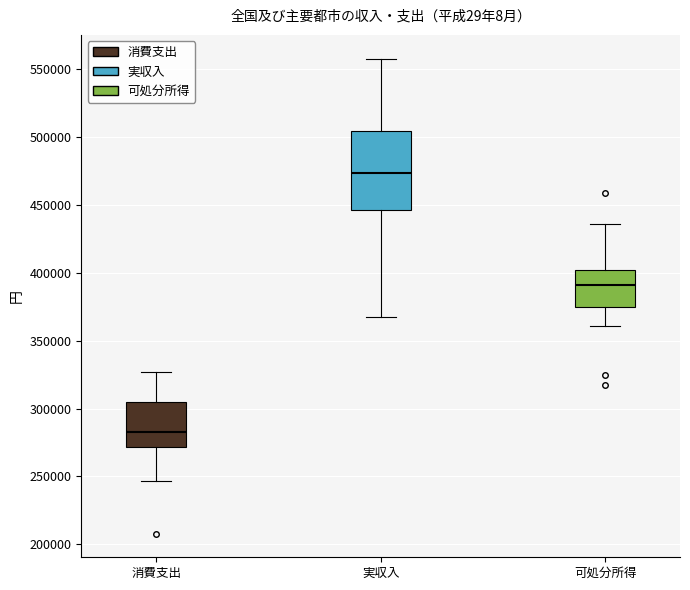

Reading left to right, transcribe this box plot: for each box, give where its median line is, the range the box spans, and where its two whiskers end, as read against the y-axis. The values are not printed on the chart, so give them approximately, as read against the axis.

消費支出: median 285000, box 270000 to 305000, whiskers 245000 to 325000
実収入: median 475000, box 445000 to 505000, whiskers 365000 to 555000
可処分所得: median 390000, box 375000 to 400000, whiskers 360000 to 435000